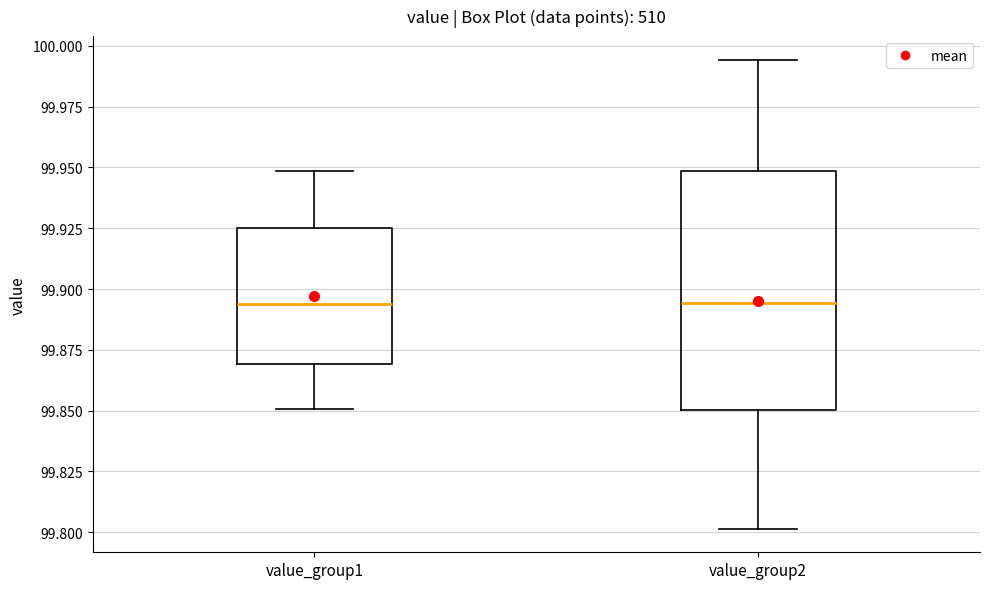

Reading left to right, read every box against the y-axis: the position of its median line, the range the box covers, and the ends of its whiskers. The values are not printed on the chart, so give them approximately, as read against the axis.

value_group1: median 99.895, box 99.870 to 99.925, whiskers 99.850 to 99.950
value_group2: median 99.895, box 99.850 to 99.950, whiskers 99.800 to 99.995